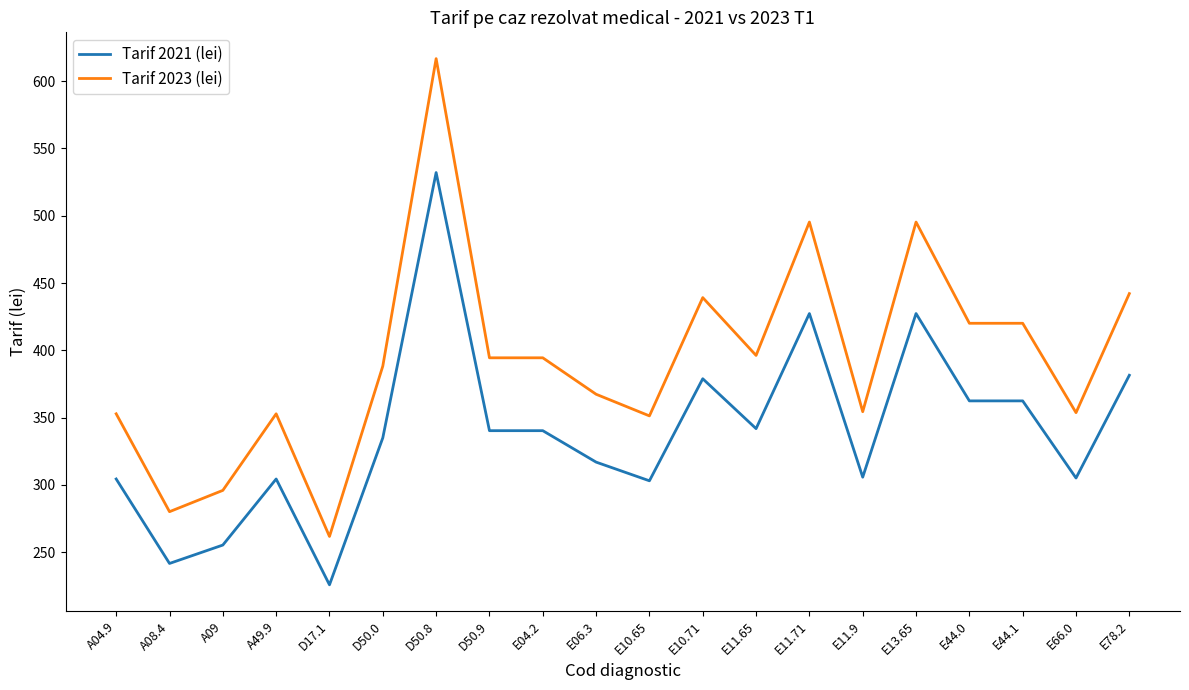

Which series has the largest range (max minus min)?

Tarif 2023 (lei)